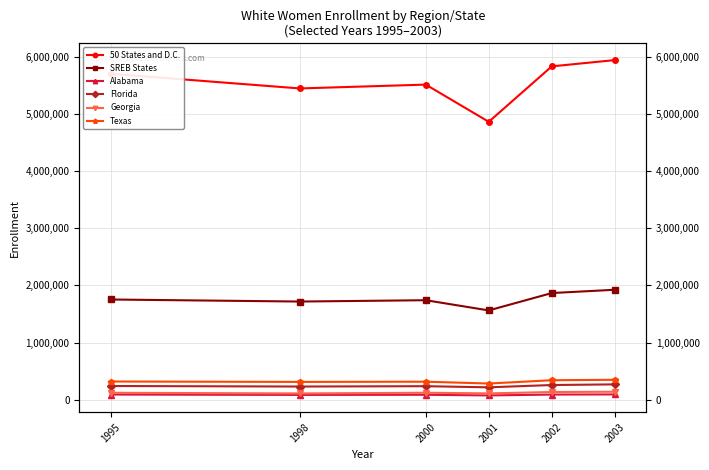

Rank the series at 2003 from highest to lowest value.

50 States and D.C., SREB States, Texas, Florida, Georgia, Alabama